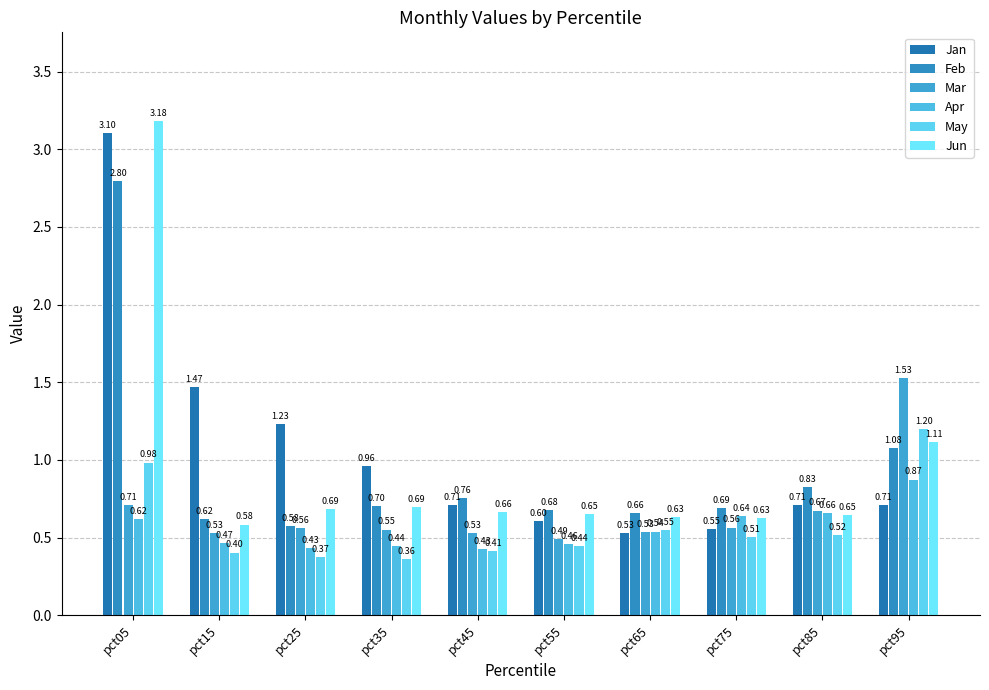

What are all the series names shown in the legend?

Jan, Feb, Mar, Apr, May, Jun